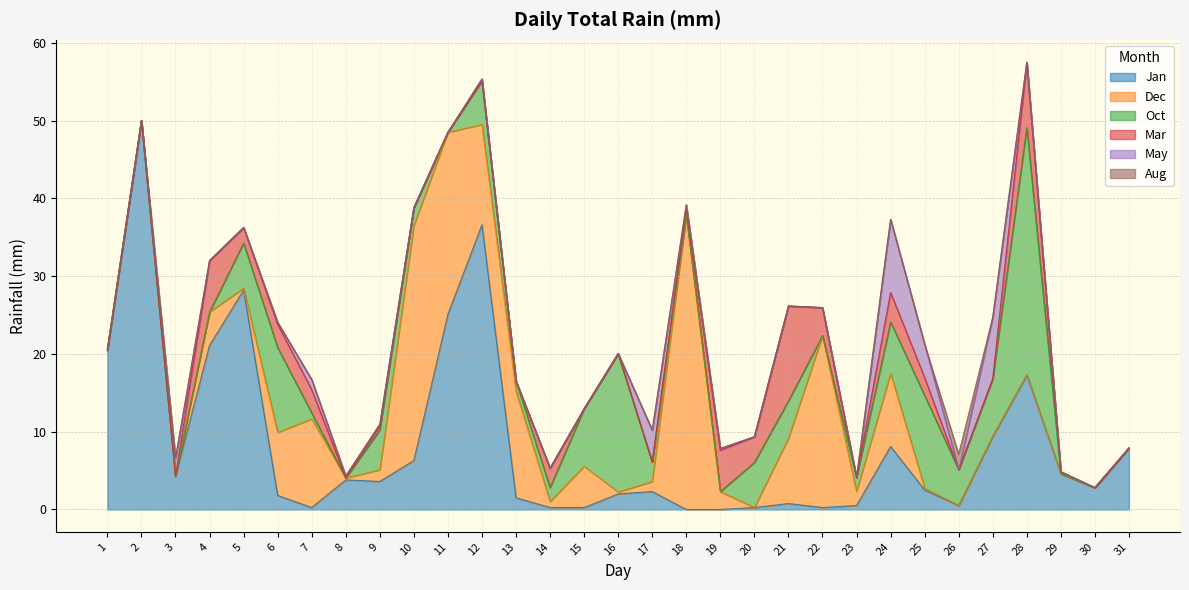

Reading left to right, transcribe all the data shown in this chart.

Jan: 1=20.3	2=50.0	3=4.3	4=21.1	5=28.2	6=1.8	7=0.2	8=3.8	9=3.6	10=6.3	11=25.1	12=36.6	13=1.5	14=0.2	15=0.2	16=2.0	17=2.3	18=0.0	19=0.0	20=0.2	21=0.8	22=0.2	23=0.5	24=8.1	25=2.5	26=0.5	27=9.4	28=17.3	29=4.6	30=2.8	31=7.9
Dec: 1=0.2	2=0.0	3=0.0	4=4.3	5=0.2	6=8.1	7=11.4	8=0.2	9=1.5	10=30.2	11=23.4	12=12.9	13=13.7	14=0.8	15=5.3	16=0.2	17=1.3	18=37.9	19=2.3	20=0.0	21=8.4	22=22.1	23=1.8	24=9.4	25=0.2	26=0.0	27=0.0	28=0.0	29=0.0	30=0.0	31=0.0
Oct: 1=0.0	2=0.0	3=0.0	4=0.0	5=5.8	6=10.9	7=0.8	8=0.0	9=5.1	10=2.3	11=0.0	12=5.6	13=1.3	14=1.8	15=7.4	16=17.8	17=2.5	18=0.0	19=0.0	20=5.8	21=4.8	22=0.0	23=1.8	24=6.6	25=11.9	26=4.6	27=7.4	28=31.8	29=0.0	30=0.0	31=0.0
Mar: 1=0.0	2=0.0	3=0.0	4=6.6	5=2.0	6=3.0	7=3.0	8=0.0	9=0.5	10=0.0	11=0.0	12=0.0	13=0.0	14=2.5	15=0.0	16=0.0	17=0.0	18=0.8	19=5.3	20=3.3	21=12.2	22=3.6	23=0.0	24=3.8	25=2.3	26=0.0	27=0.0	28=8.4	29=0.2	30=0.0	31=0.0
May: 1=0.0	2=0.0	3=2.3	4=0.0	5=0.0	6=0.2	7=1.3	8=0.2	9=0.2	10=0.0	11=0.0	12=0.2	13=0.0	14=0.0	15=0.0	16=0.0	17=4.1	18=0.5	19=0.2	20=0.0	21=0.0	22=0.0	23=0.0	24=9.4	25=4.3	26=0.0	27=7.9	28=0.0	29=0.0	30=0.0	31=0.0
Aug: 1=0.0	2=0.0	3=0.0	4=0.0	5=0.0	6=0.0	7=0.0	8=0.0	9=0.0	10=0.0	11=0.0	12=0.0	13=0.0	14=0.0	15=0.0	16=0.0	17=0.0	18=0.0	19=0.0	20=0.0	21=0.0	22=0.0	23=0.0	24=0.0	25=0.0	26=2.0	27=0.0	28=0.0	29=0.0	30=0.0	31=0.0